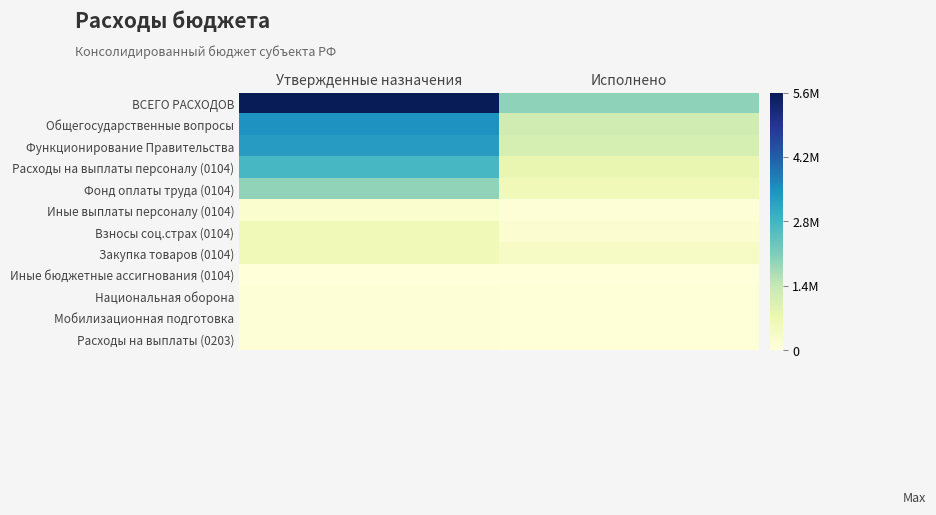

Reading left to right, list all the values displayed in this chart.

ВСЕГО РАСХОДОВ: Утвержденные назначения=1.0	Исполнено=0.3
Общегосударственные вопросы: Утвержденные назначения=0.6	Исполнено=0.2
Функционирование Правительства: Утвержденные назначения=0.6	Исполнено=0.2
Расходы на выплаты персоналу (0104): Утвержденные назначения=0.5	Исполнено=0.1
Фонд оплаты труда (0104): Утвержденные назначения=0.3	Исполнено=0.1
Иные выплаты персоналу (0104): Утвержденные назначения=0.0	Исполнено=0.0
Взносы соц.страх (0104): Утвержденные назначения=0.1	Исполнено=0.0
Закупка товаров (0104): Утвержденные назначения=0.1	Исполнено=0.1
Иные бюджетные ассигнования (0104): Утвержденные назначения=0.0	Исполнено=0.0
Национальная оборона: Утвержденные назначения=0.0	Исполнено=0.0
Мобилизационная подготовка: Утвержденные назначения=0.0	Исполнено=0.0
Расходы на выплаты (0203): Утвержденные назначения=0.0	Исполнено=0.0